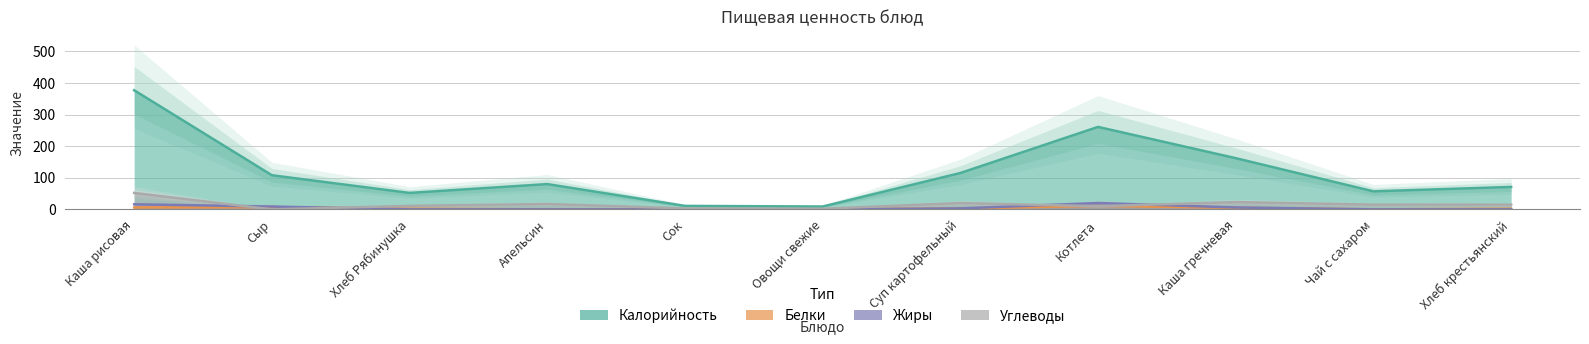

True or false: Жиры has more than 2 points higher than both neighbors.

False